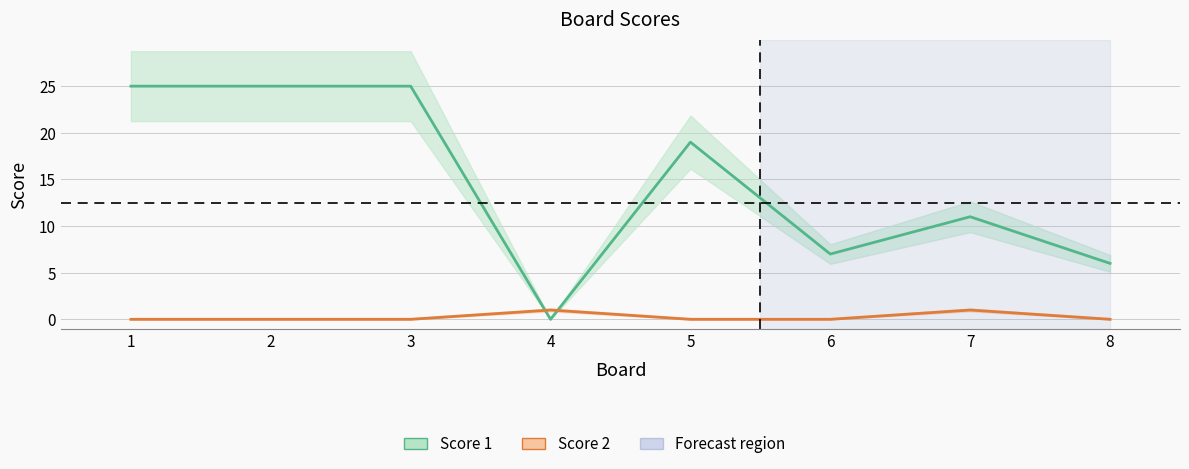

The Score 2 series shows 1 at 7. True or false?

True